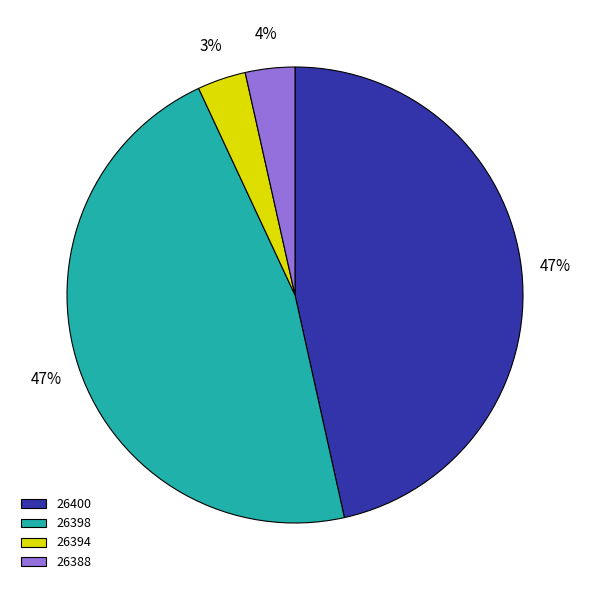

Does 26388 account for over 50% of the chart?

No